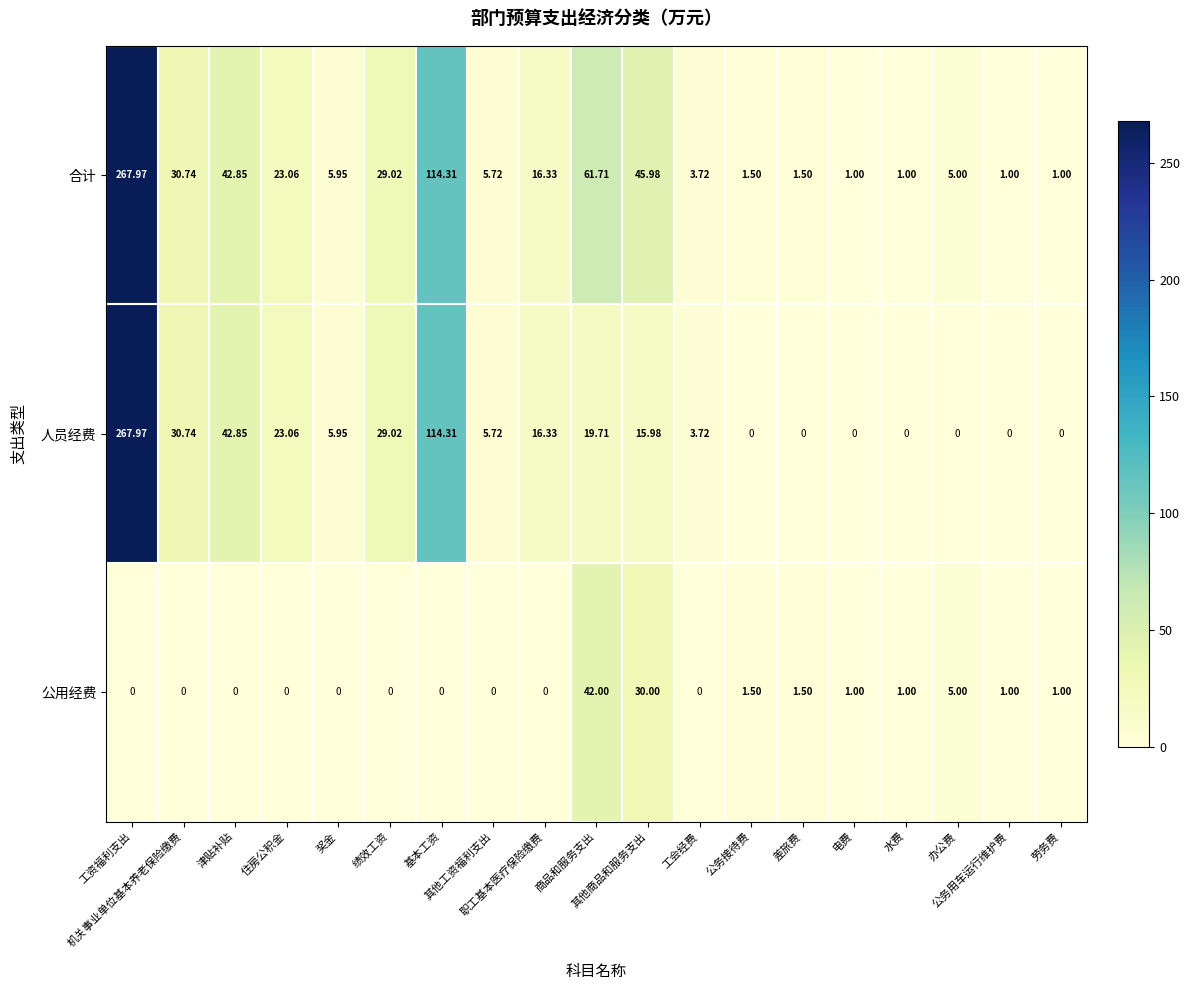

Which series has the largest total across all categories?

合计